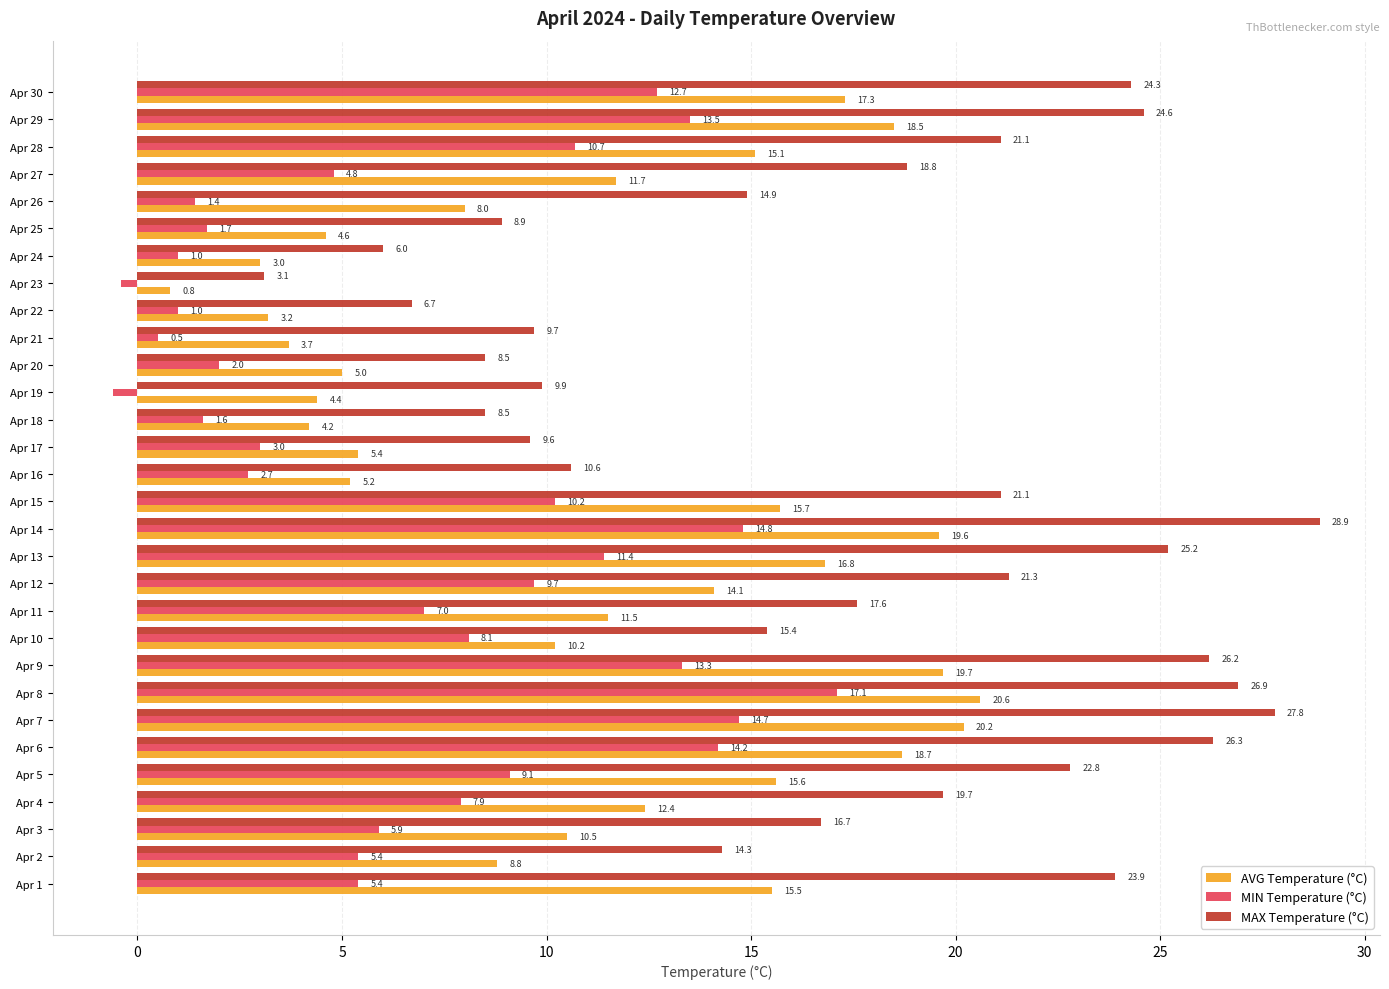

True or false: MIN Temperature (°C) has a value of 4.8 at Apr 27.

True